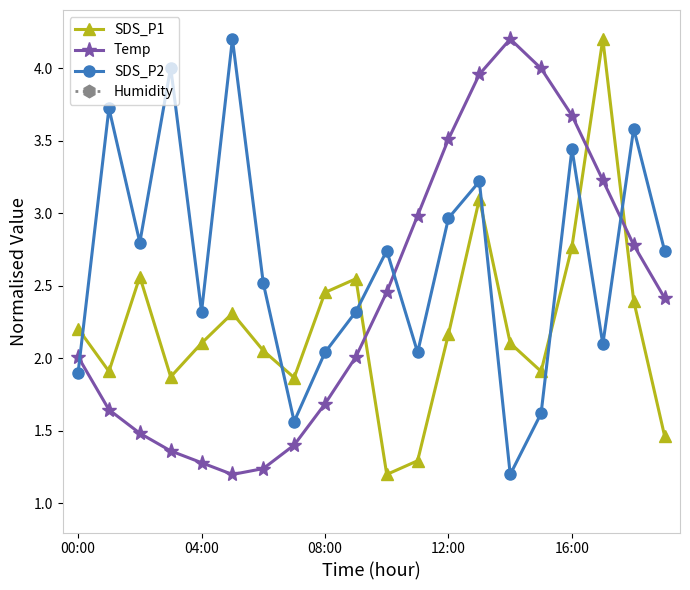

In SDS_P1, how many points are lower than both neighbors (excluding endpoints)?

5